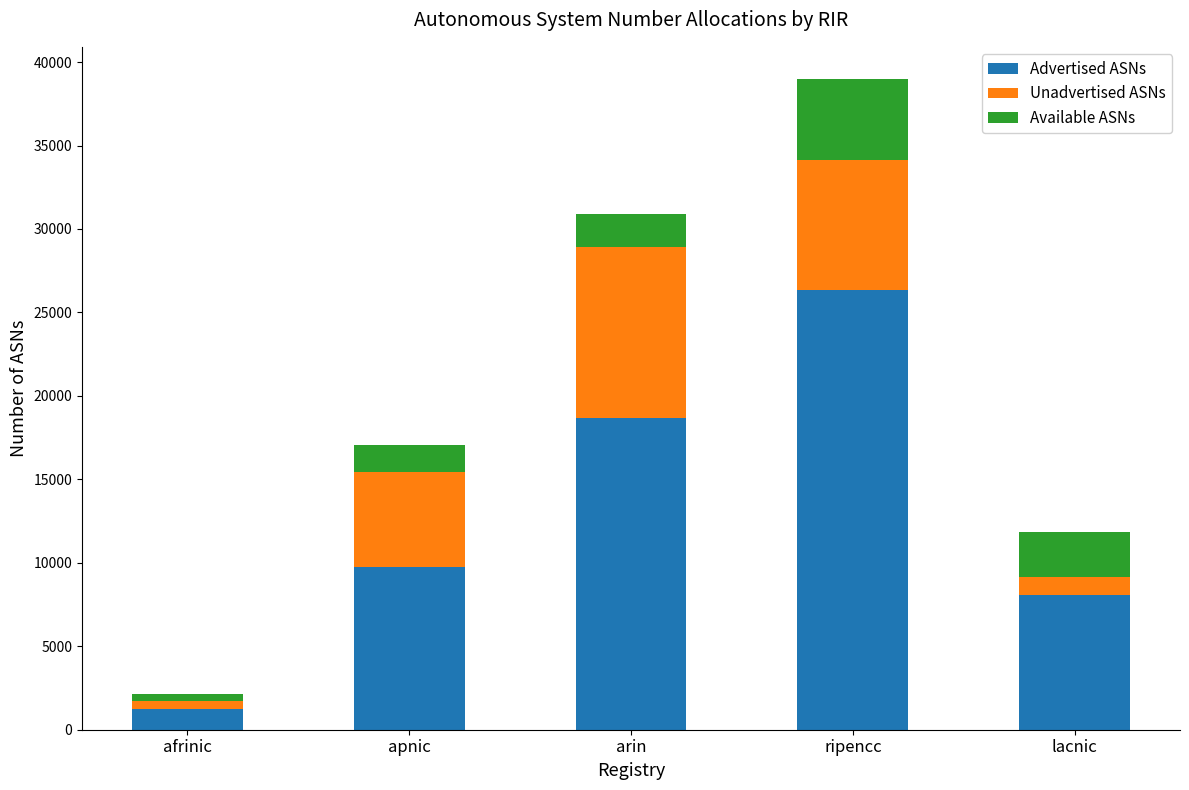

Rank the categories by Advertised ASNs value from lowest to highest.

afrinic, lacnic, apnic, arin, ripencc